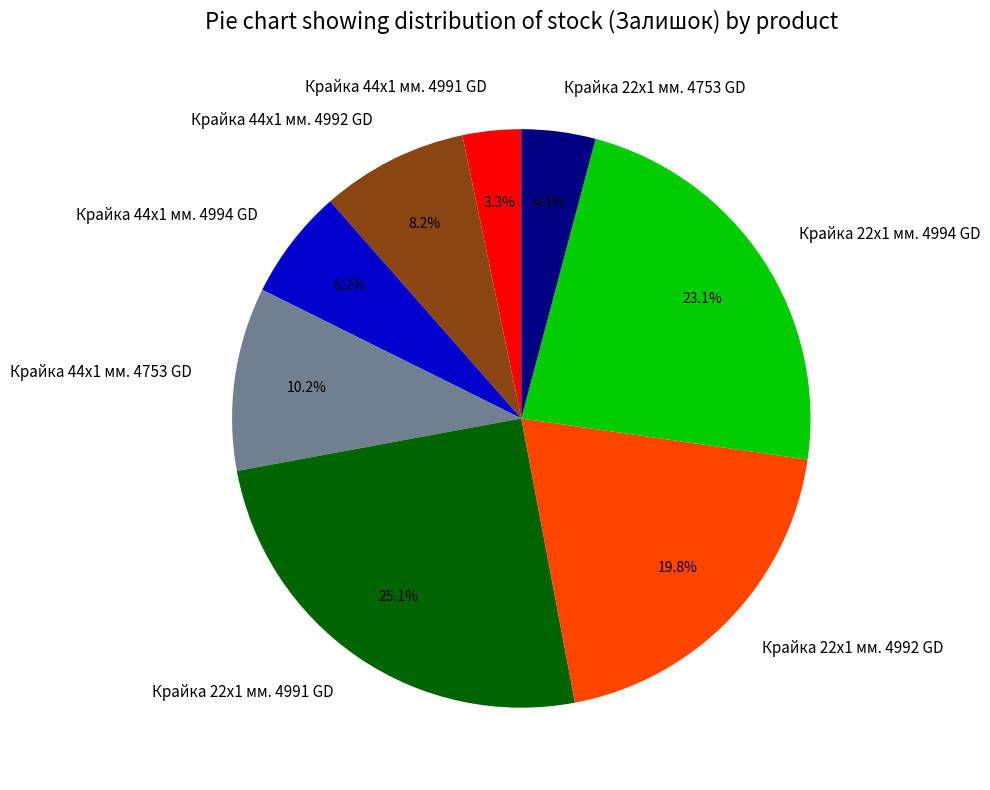

Which category has the smallest portion of the pie?

Крайка 44x1 мм. 4991 GD